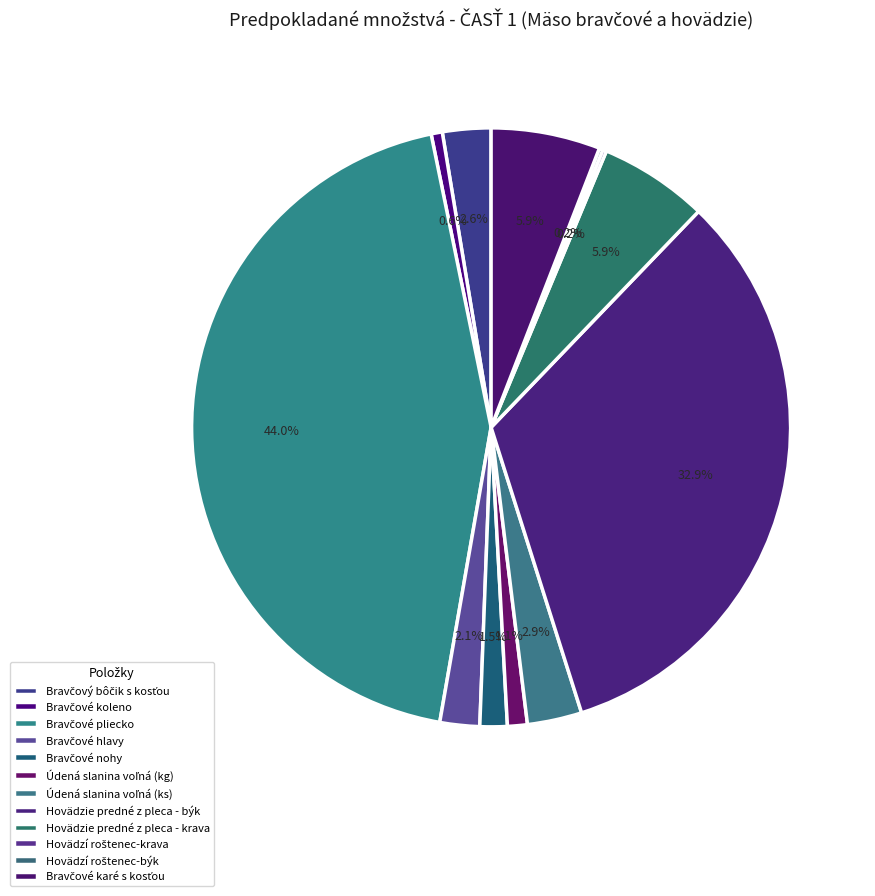

What is the ratio of the value at Hovädzí roštenec-býk to the value at Údená slanina voľná (kg)?

0.2